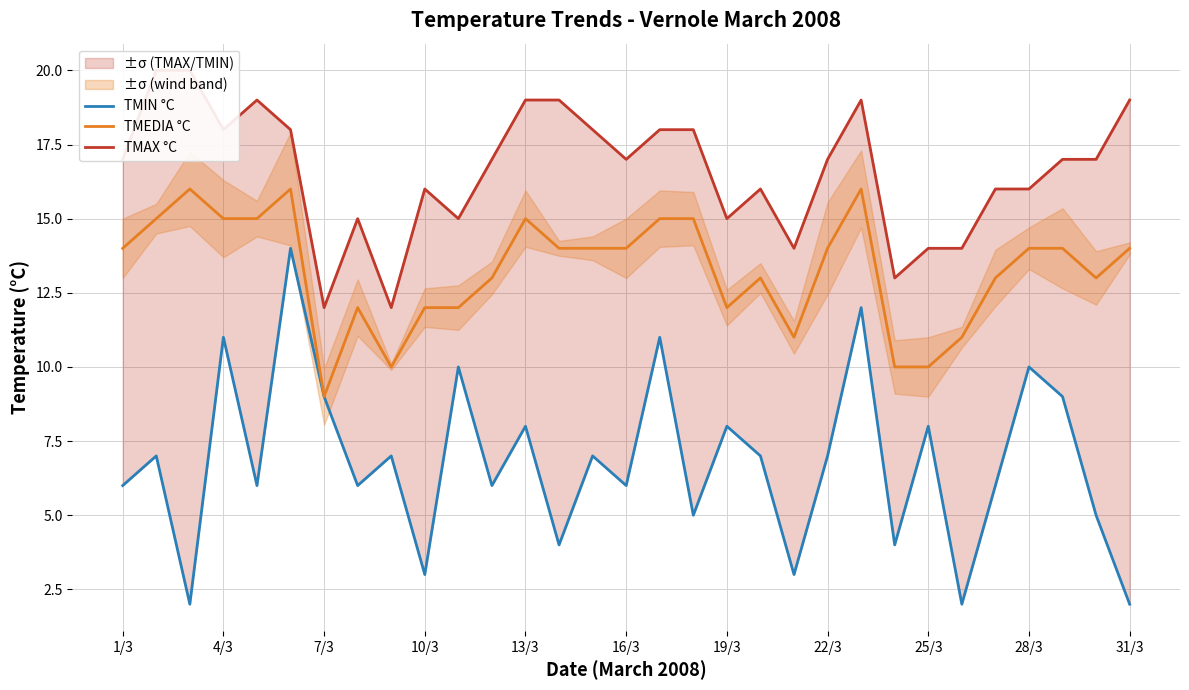

The TMEDIA °C series shows 14 at 31/3. True or false?

True